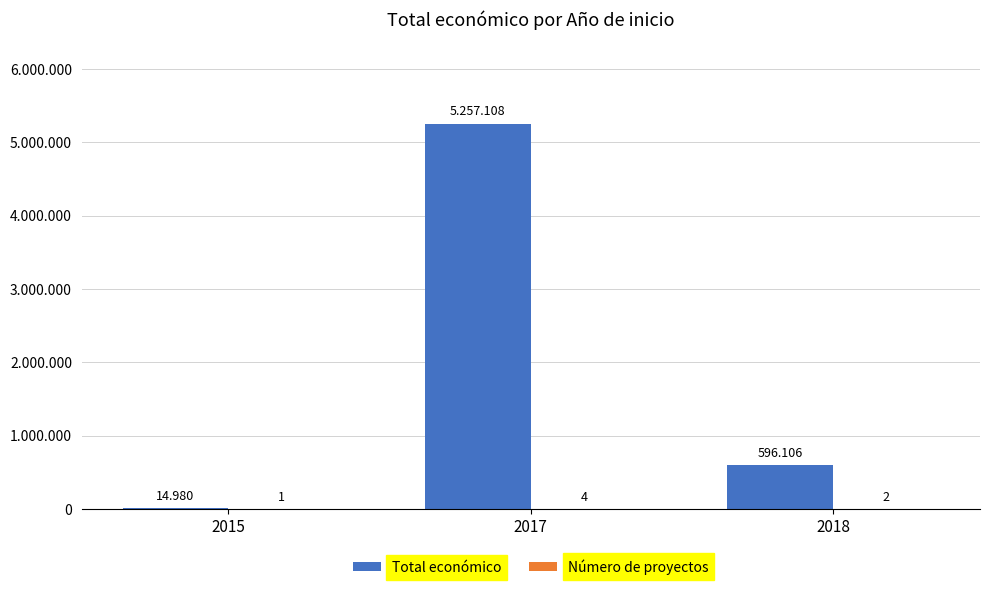

What are all the series names shown in the legend?

Total económico, Número de proyectos